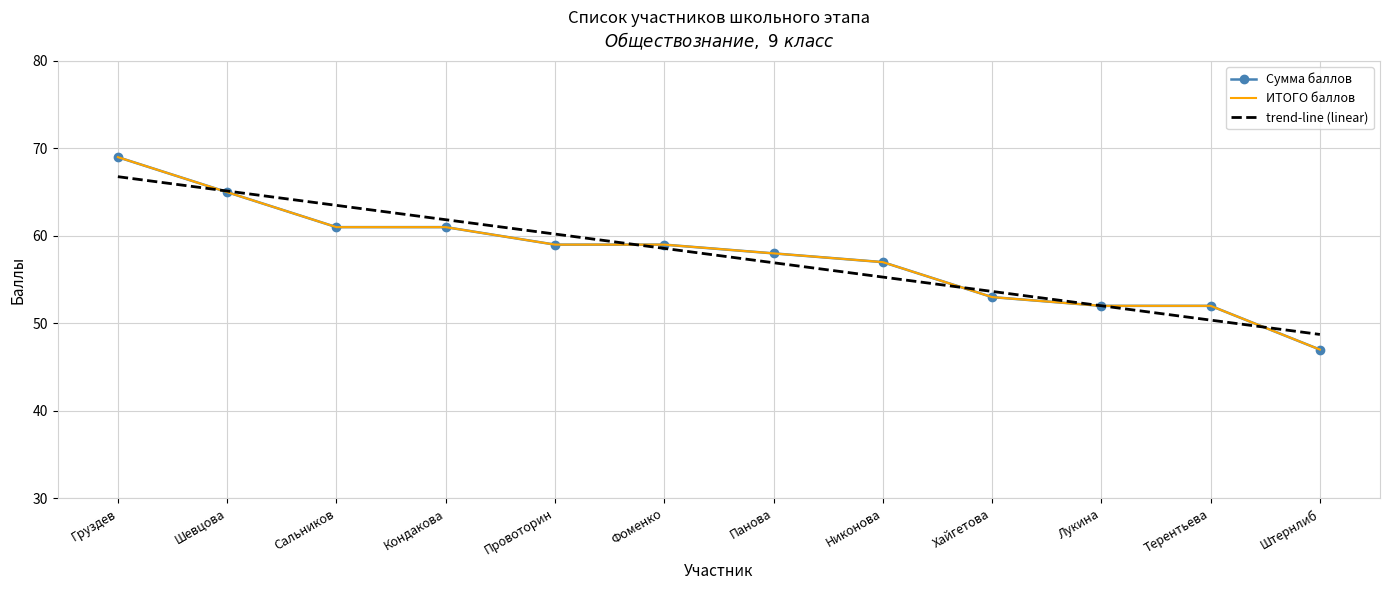

Between Штернлиб and Фоменко, which is larger?

Фоменко